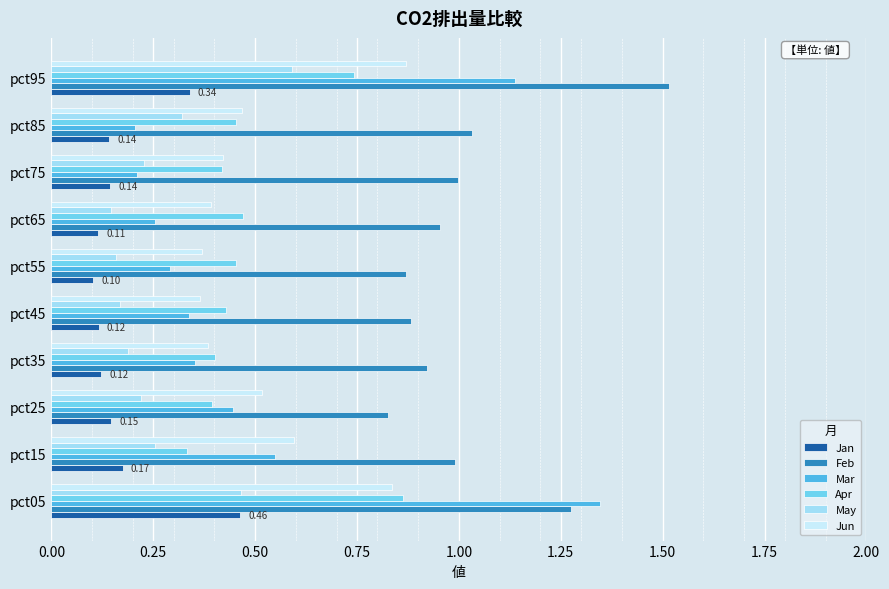

What is the sum of all Jan values?

1.9